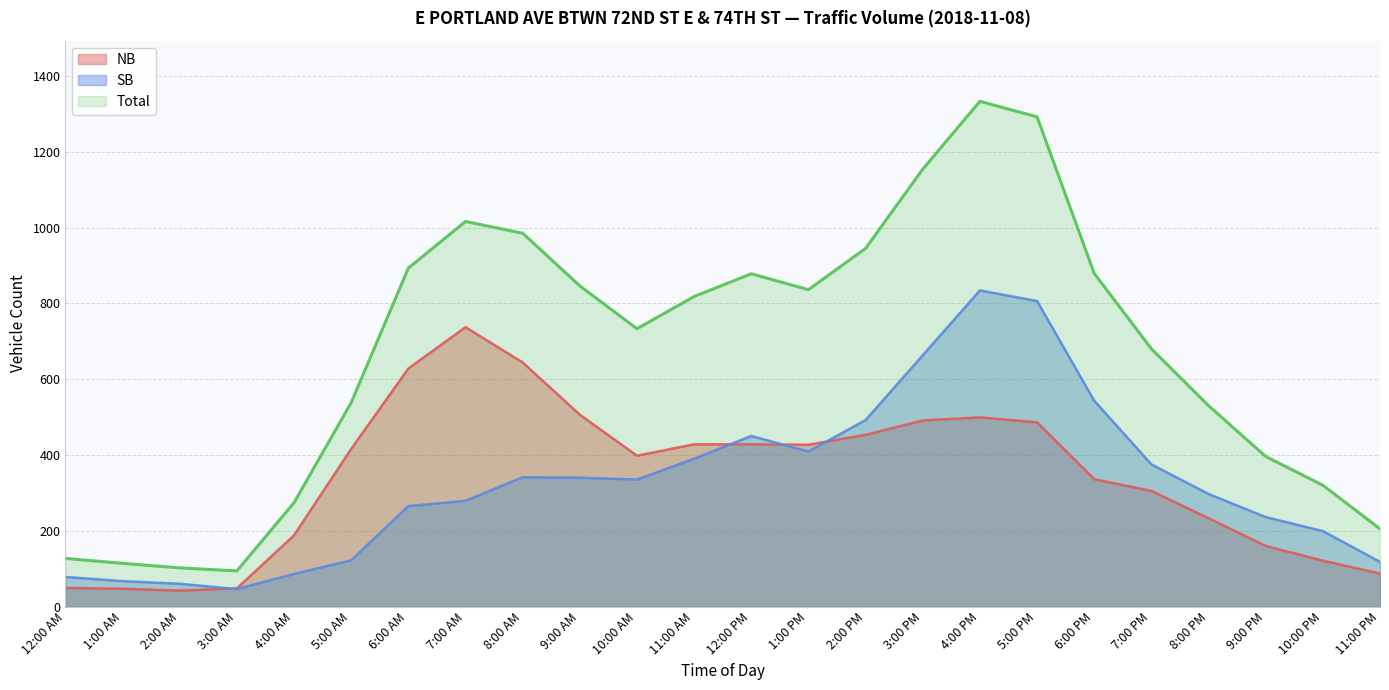

At which category does NB reach its first local valley?

2:00 AM